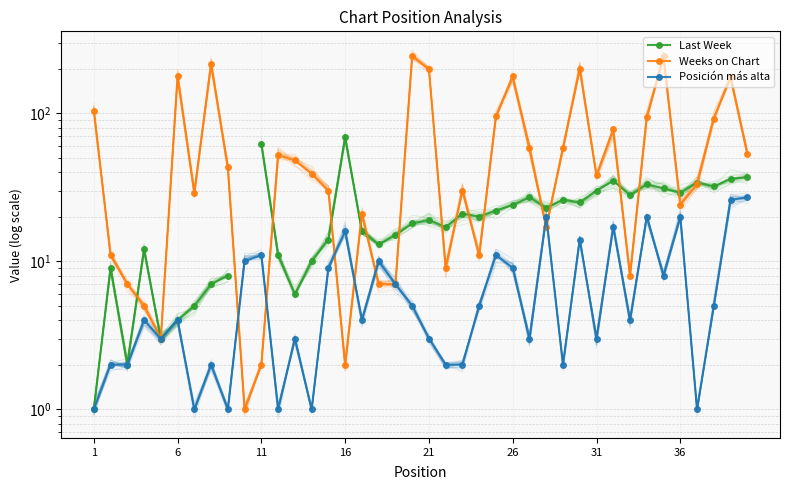

What are all the series names shown in the legend?

Last Week, Weeks on Chart, Posición más alta